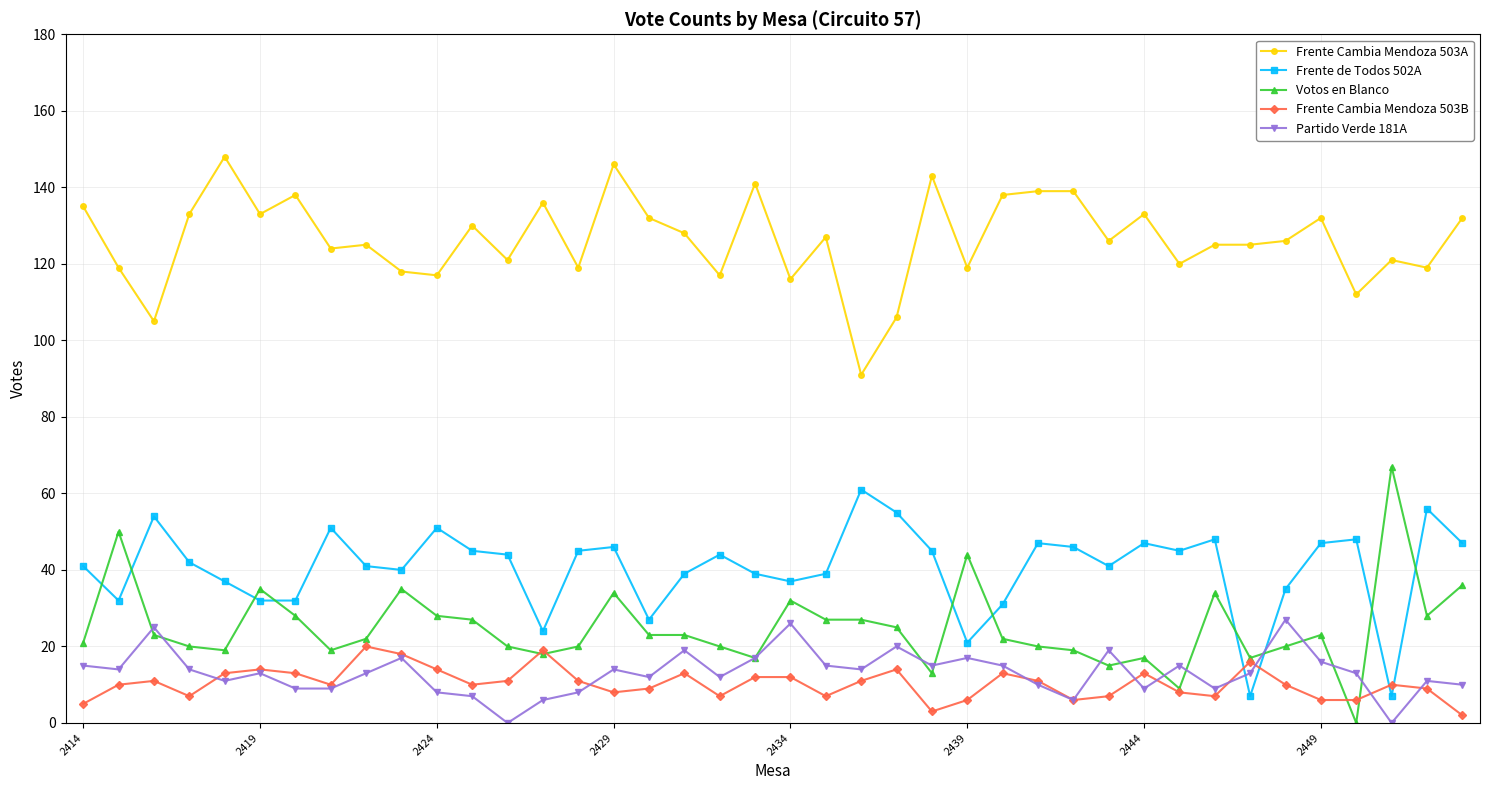

Which series has the largest total across all categories?

Frente Cambia Mendoza 503A